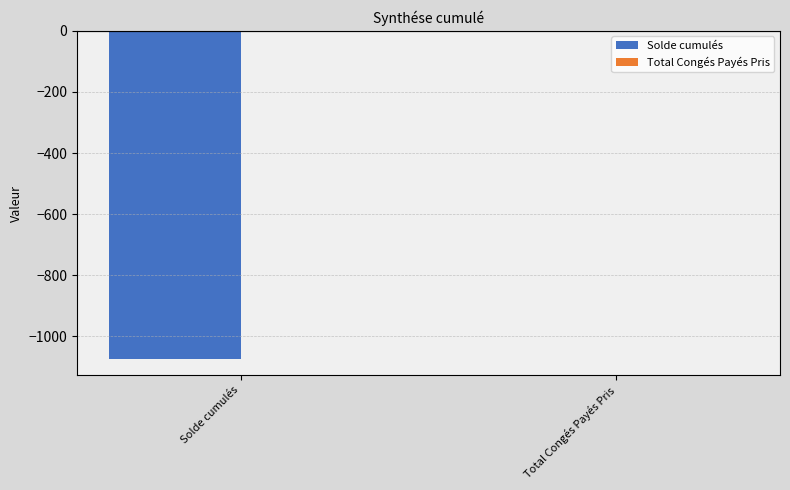

Read the value at Solde cumulés.

-1073.5